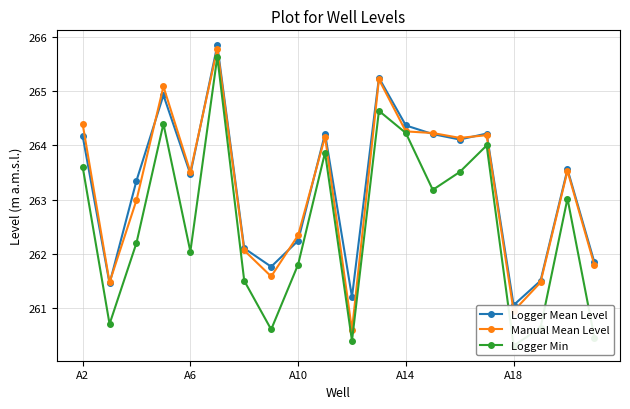

True or false: Manual Mean Level has a value of 263.5 at A6.

True